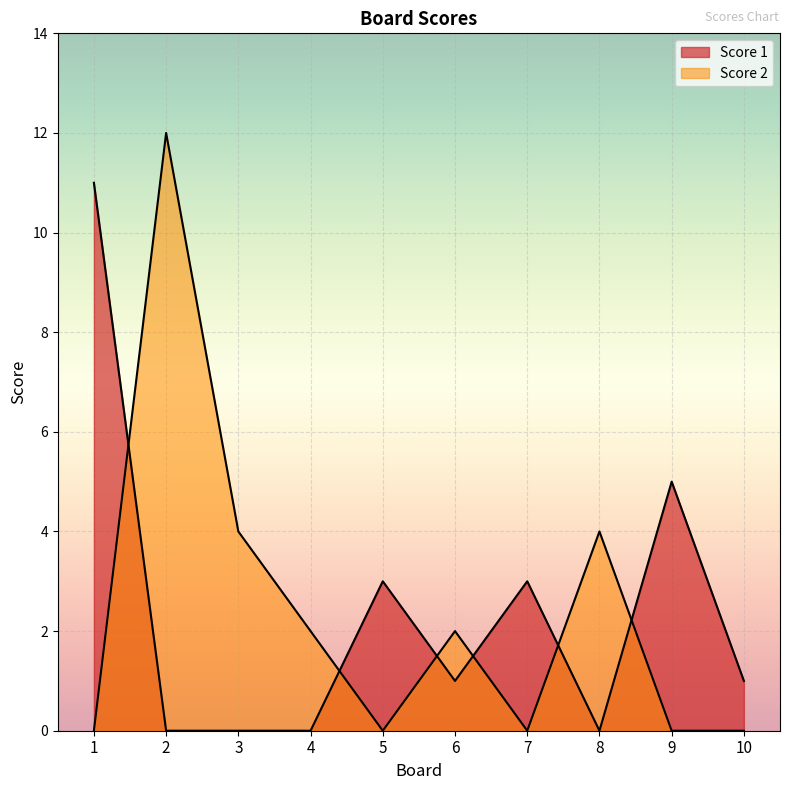

Between 5 and 10, which series saw the biggest shift?

Score 1